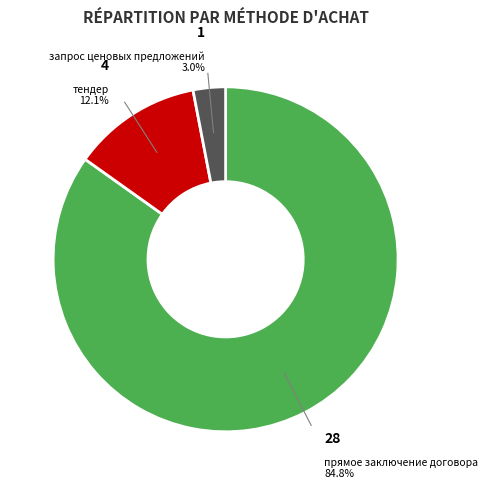

Is there any slice that represents more than half of the pie?

Yes